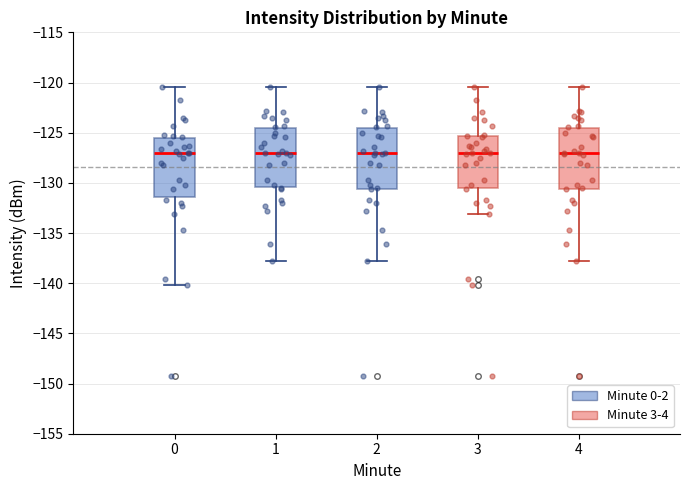

Reading left to right, transcribe this box plot: for each box, give where its median line is, the range the box spans, and where its two whiskers end, as read against the y-axis. The values are not printed on the chart, so give them approximately, as read against the axis.

0: median -127.0, box -131.5 to -125.5, whiskers -140.0 to -120.5
1: median -127.0, box -130.5 to -124.5, whiskers -138.0 to -120.5
2: median -127.0, box -130.5 to -124.5, whiskers -138.0 to -120.5
3: median -127.0, box -130.5 to -125.5, whiskers -133.0 to -120.5
4: median -127.0, box -130.5 to -124.5, whiskers -138.0 to -120.5